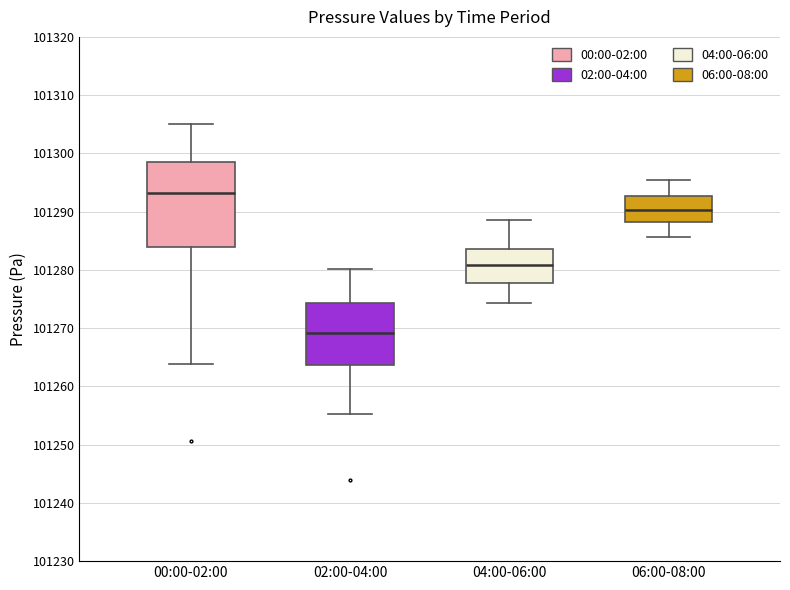

Where does the lower whisker of the box for 02:00-04:00 end on the y-axis? The values are not printed on the chart, so give them approximately, as read against the axis.

101255